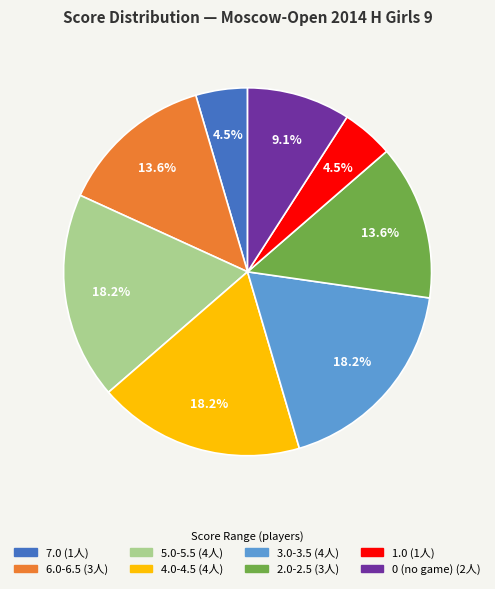

Is there a majority slice in this chart?

No